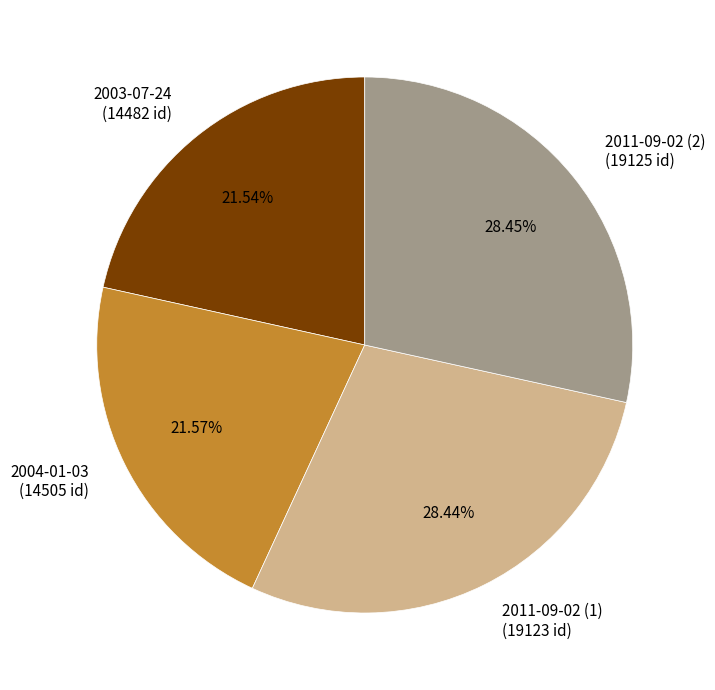

Count the number of slices in the pie.

4